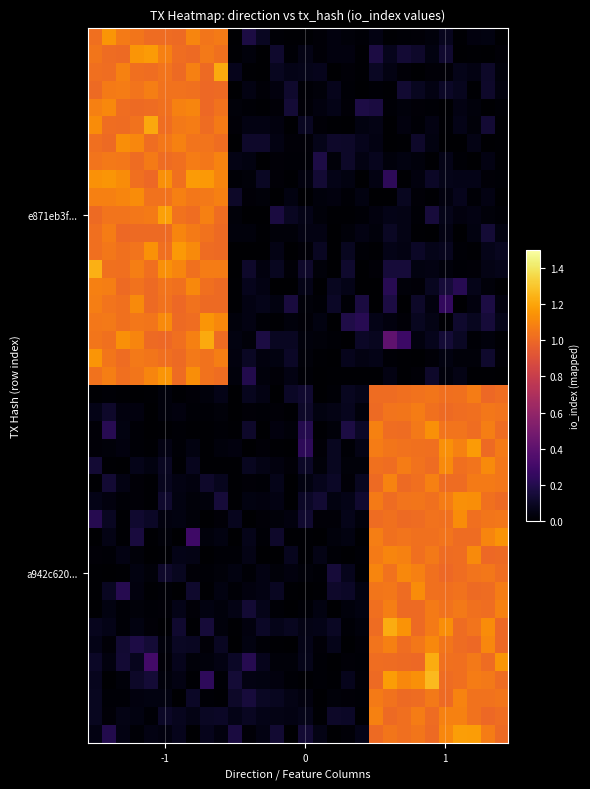

At how many categories does at least one series exceed 0?

30